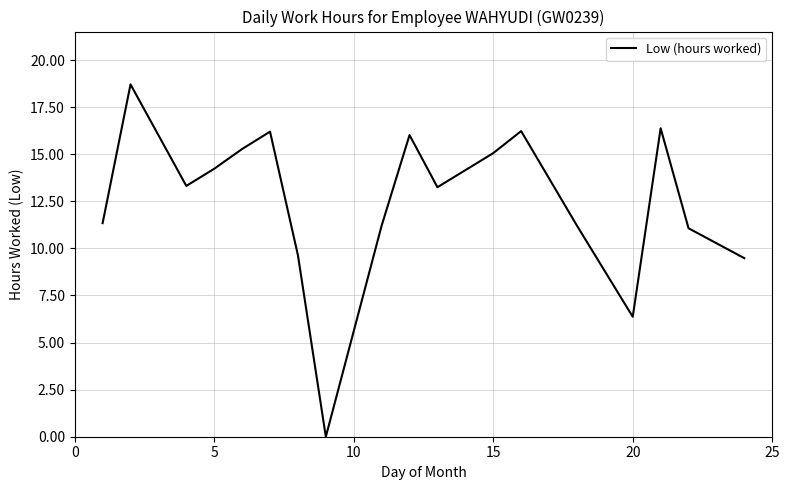

What is the difference between the maximum and minimum values?

18.7